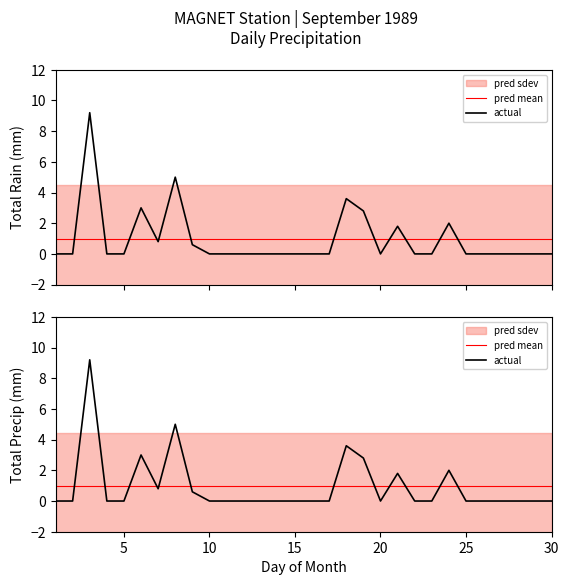

How many lines are shown in the chart?

2